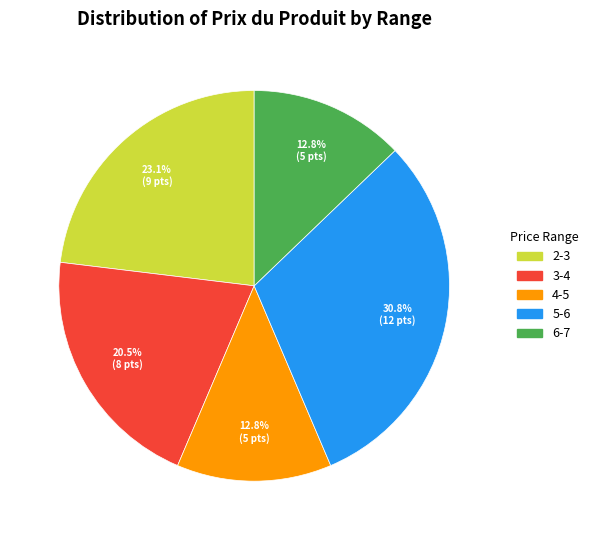

Which slice is the largest?

5-6